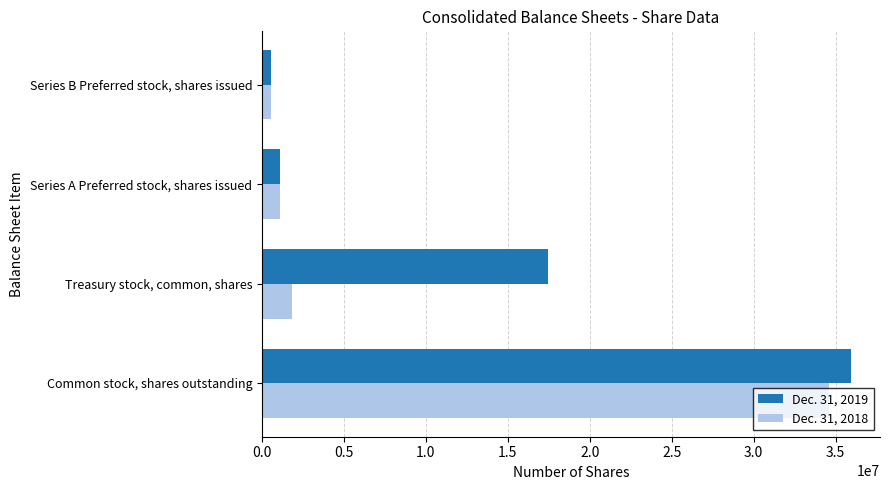

Where is Dec. 31, 2019 nearest to the value 18231806?

Treasury stock, common, shares